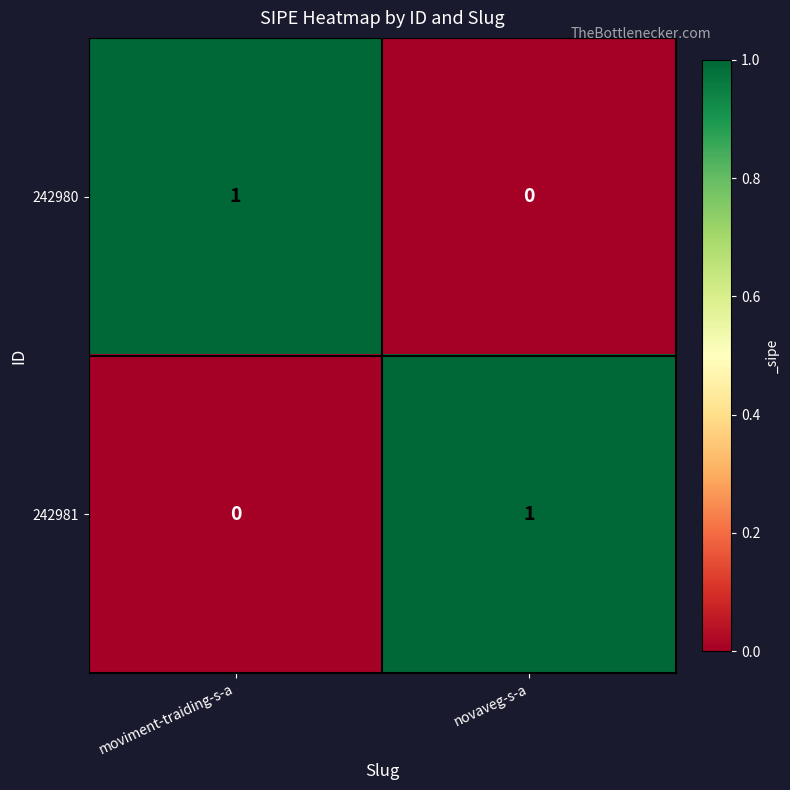

List the labels in order of 242980 value, largest first.

moviment-traiding-s-a, novaveg-s-a